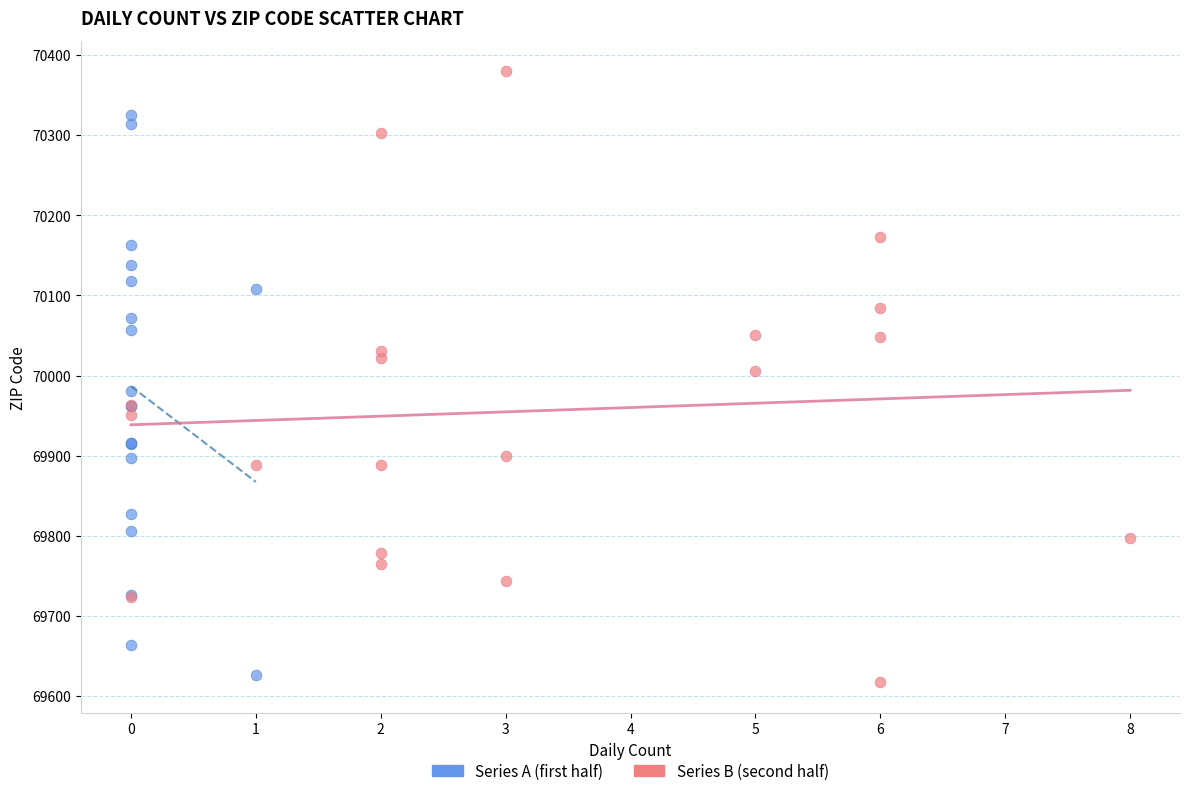

Which series reaches the minimum Y coordinate?

Series B (second half)